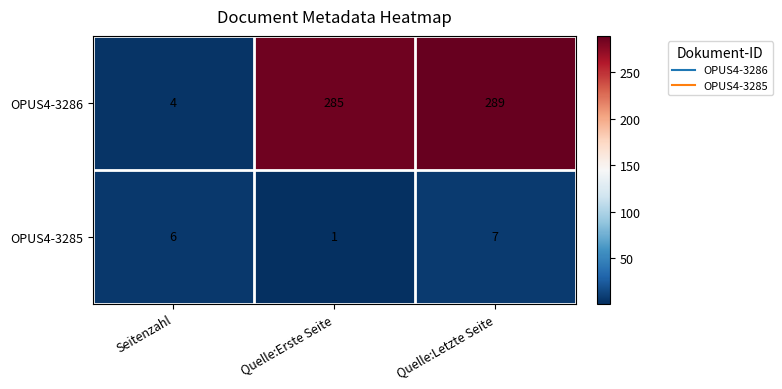

Reading left to right, what are all the values shown in this chart?

OPUS4-3286: Seitenzahl=4	Quelle:Erste Seite=285	Quelle:Letzte Seite=289
OPUS4-3285: Seitenzahl=6	Quelle:Erste Seite=1	Quelle:Letzte Seite=7